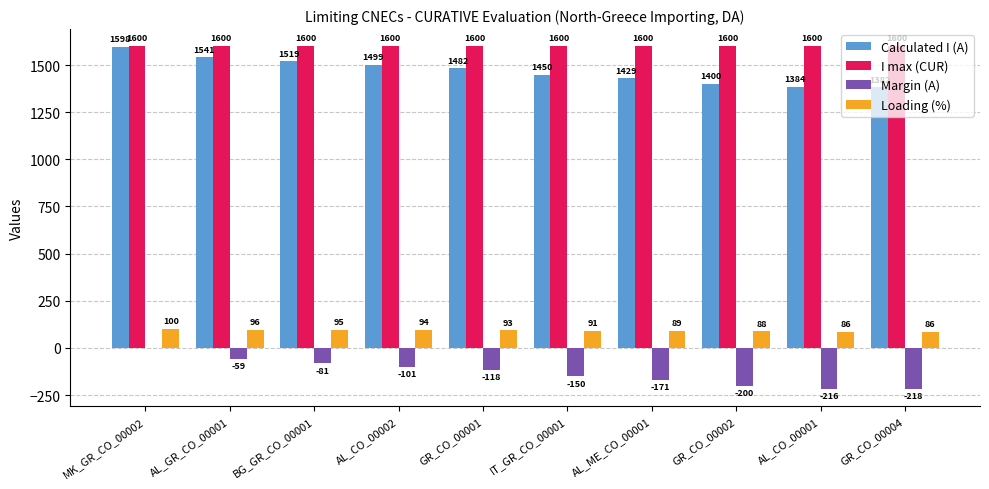

Reading right to left, what are all the values shown in this chart?

Calculated I (A): 1382	1384	1400	1429	1450	1482	1499	1519	1541	1598
I max (CUR): 1600	1600	1600	1600	1600	1600	1600	1600	1600	1600
Margin (A): -218	-216	-200	-171	-150	-118	-101	-81	-59	-2
Loading (%): 86	86	88	89	91	93	94	95	96	100